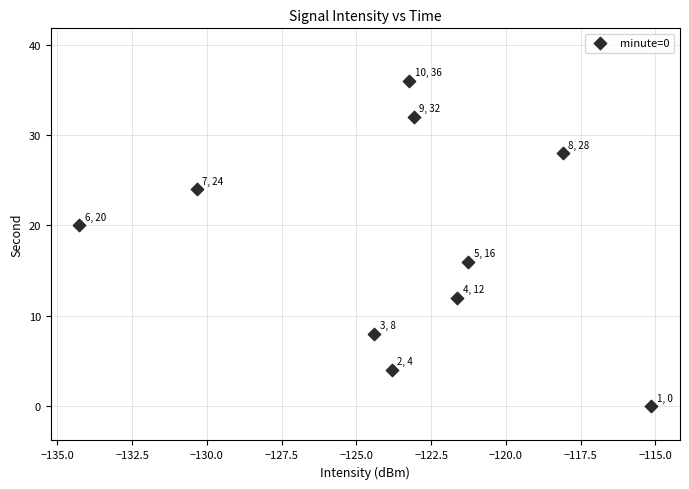

What is the range of Y values (max minus min)?

36